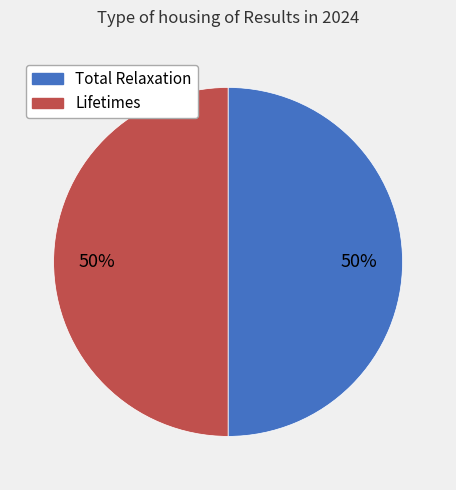

To the nearest percent, what is the average slice percentage?

50%